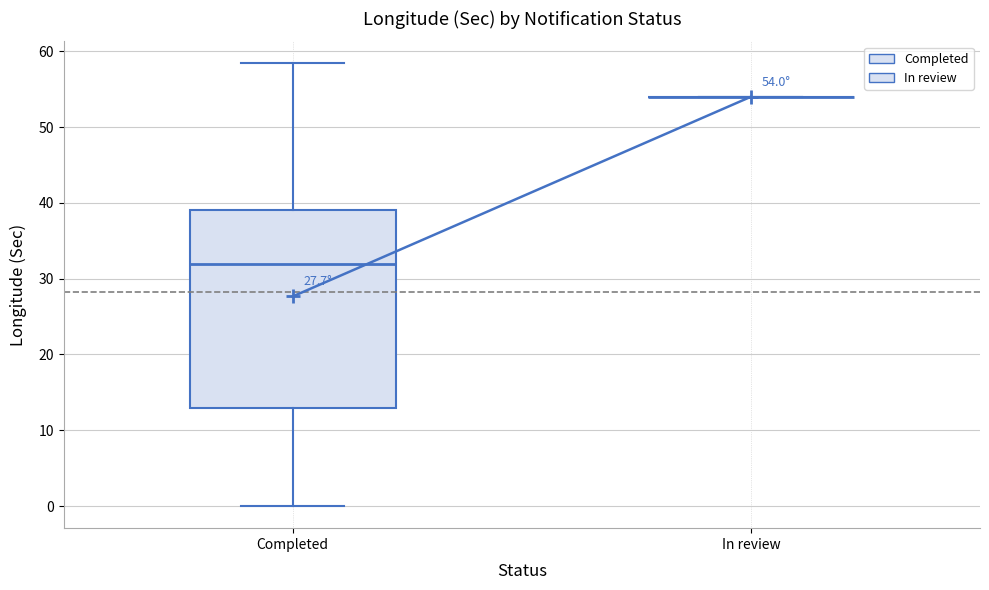

Which box is the tallest, from its lower edge to its upper edge?

Completed